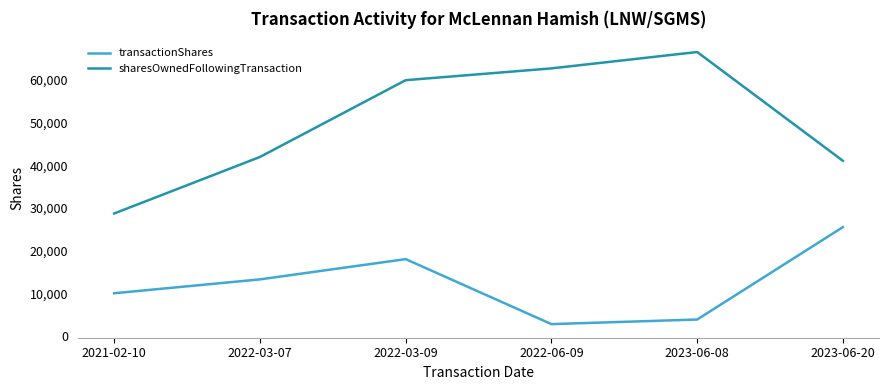

At which category is the sum across all series the highest?

2022-03-09